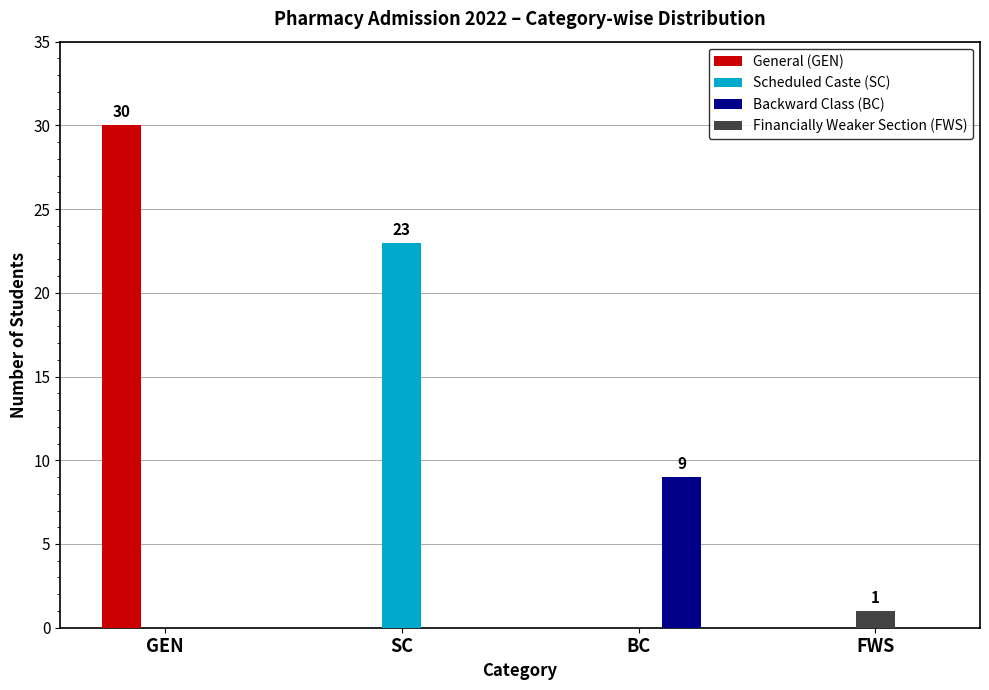

What is the difference between the maximum and minimum values in the Backward Class (BC) series?

9